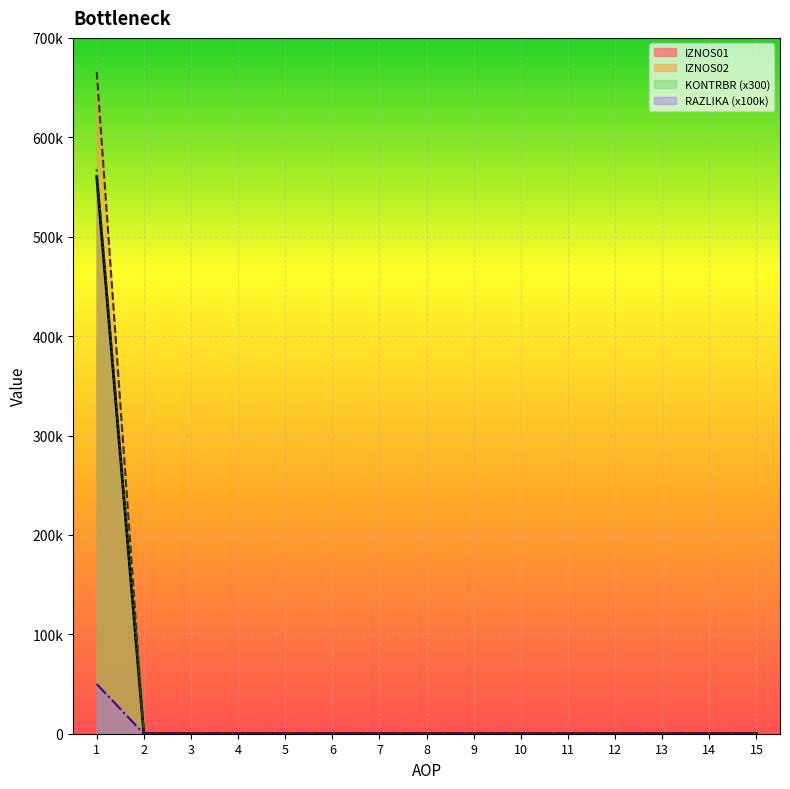

True or false: IZNOS02 and RAZLIKA intersect in this chart.

False